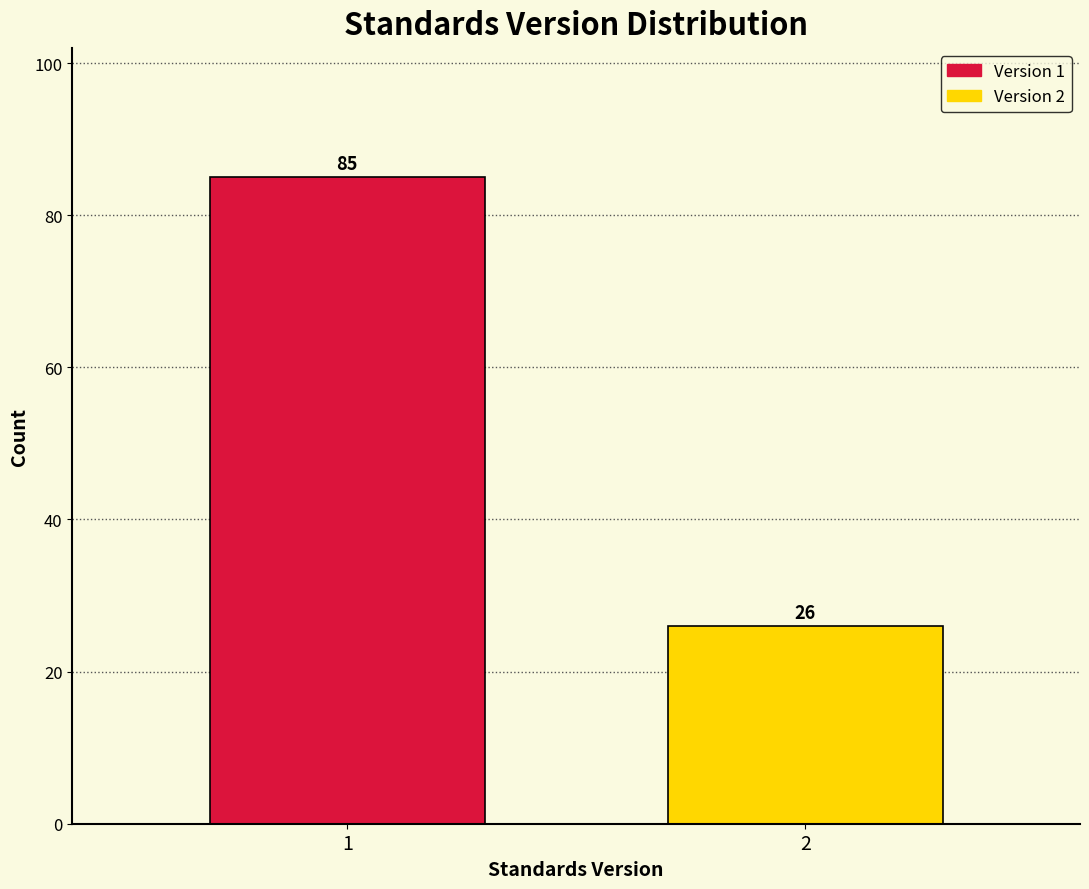

Reading left to right, extract all data points from this chart.

85	26